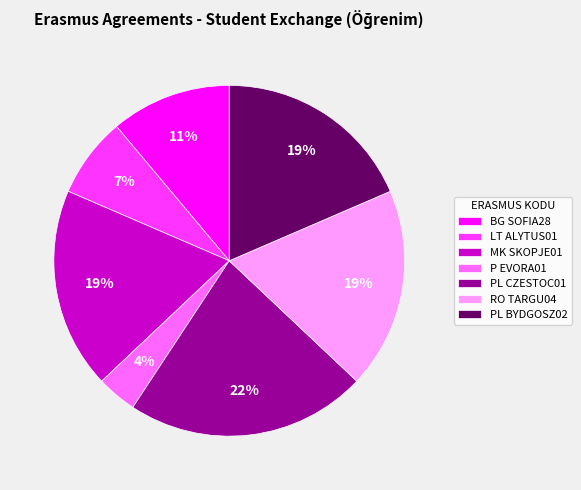

To the nearest percent, what is the average slice percentage?

14%